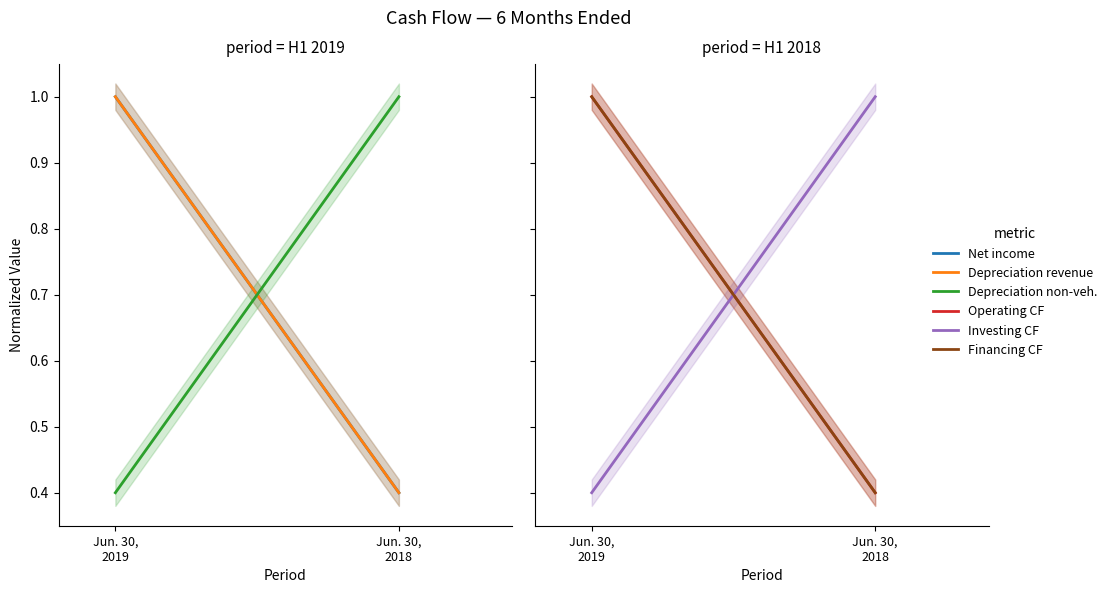

Between Jun. 30,
2019 and Jun. 30,
2018, which is larger?

Jun. 30,
2019